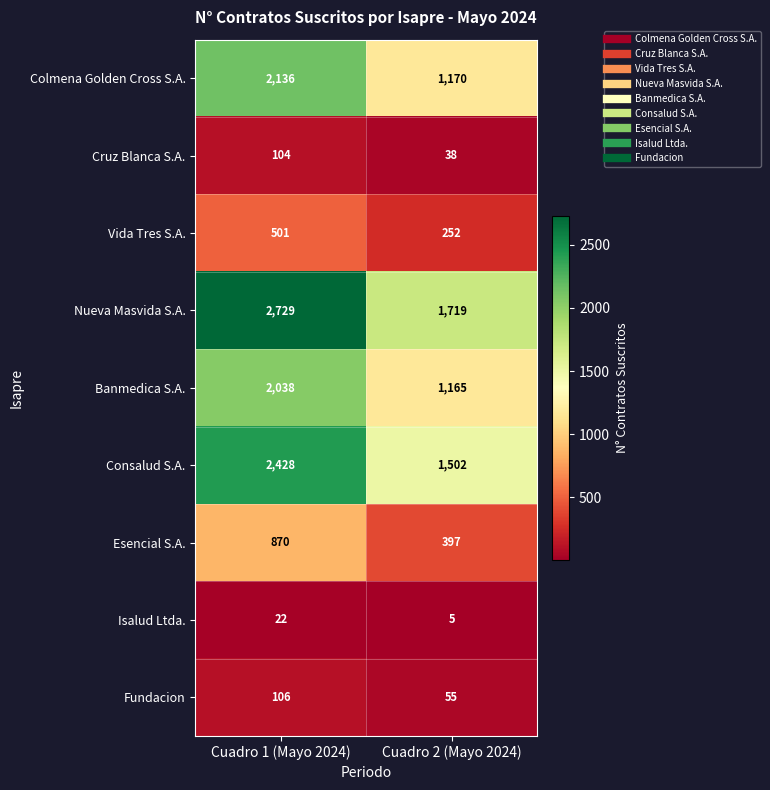

Where is Banmedica S.A. nearest to the value 1601?

Cuadro 2 (Mayo 2024)